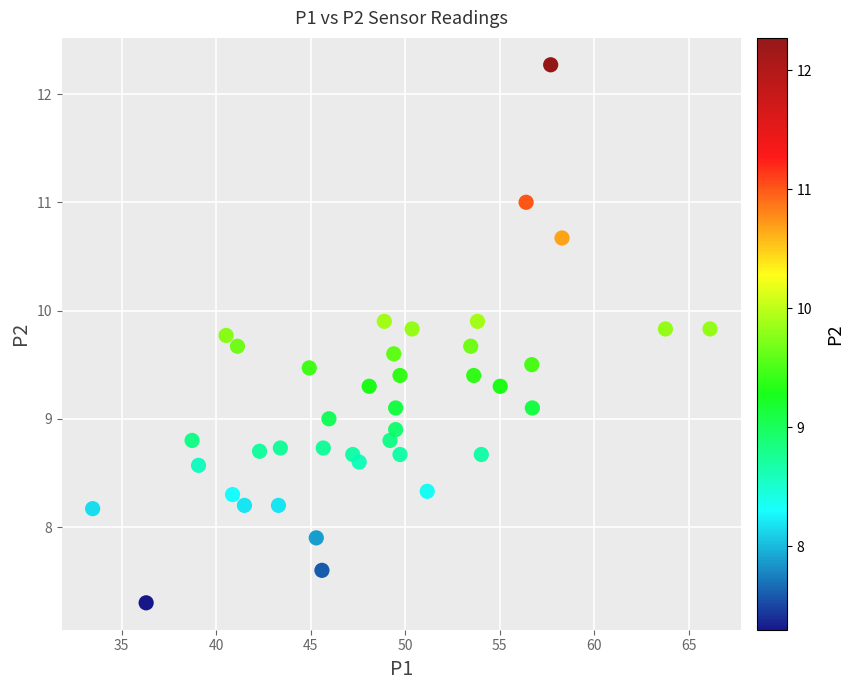

What is the range of X values (max minus min)?

32.7